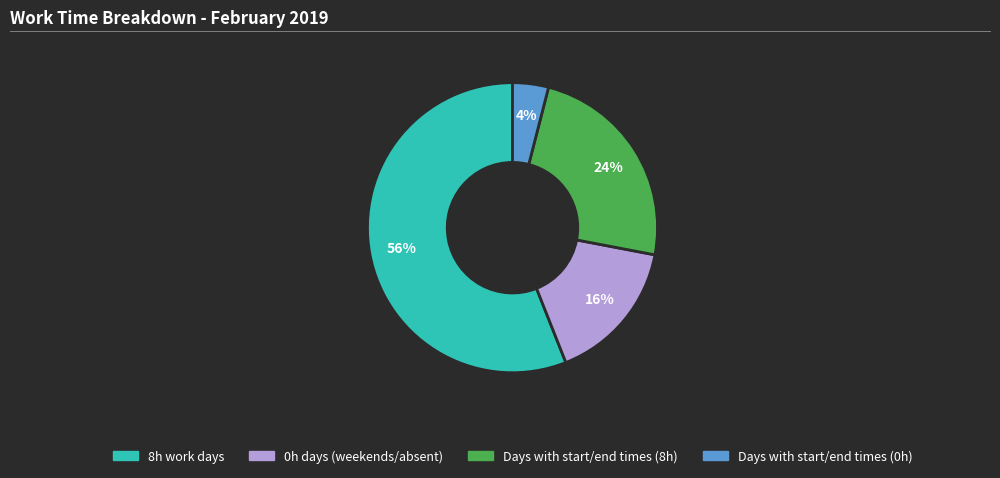

To the nearest percent, what is the difference between the largest and smallest slice percentages?

52%